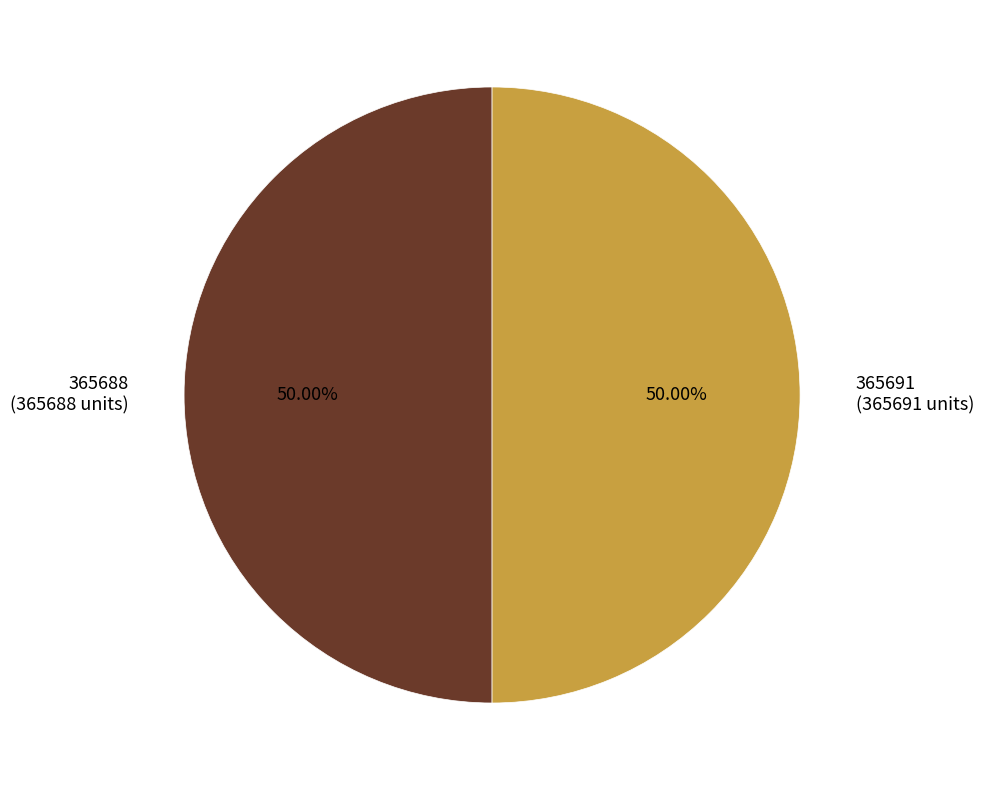

What is the ratio of the value at 365688 (365688 units) to the value at 365691 (365691 units)?

1.0